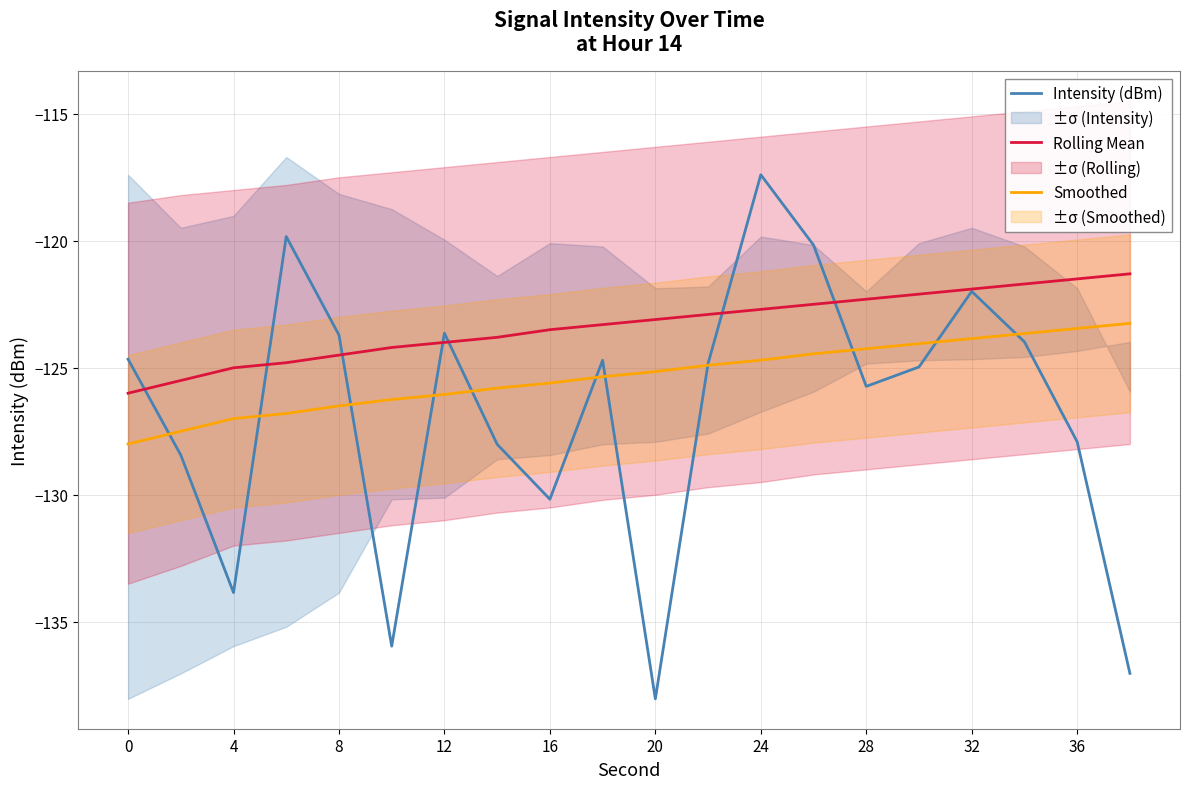

What is the sum of all Rolling Mean values?

-2466.6